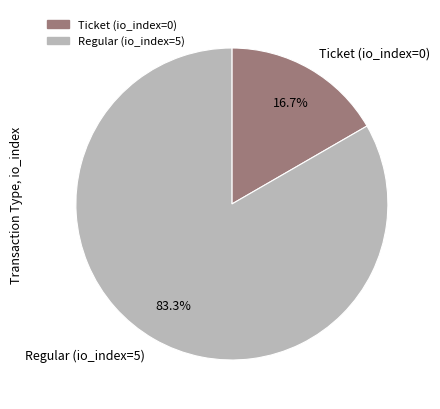

Rank the categories by value from lowest to highest.

Ticket (io_index=0), Regular (io_index=5)